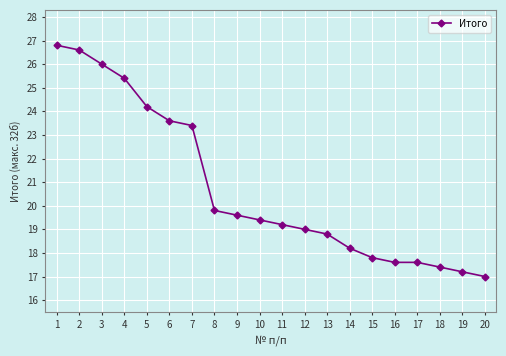

Reading right to left, list all the values displayed in this chart.

20=17.0	19=17.2	18=17.4	17=17.6	16=17.6	15=17.8	14=18.2	13=18.8	12=19.0	11=19.2	10=19.4	9=19.6	8=19.8	7=23.4	6=23.6	5=24.2	4=25.4	3=26.0	2=26.6	1=26.8